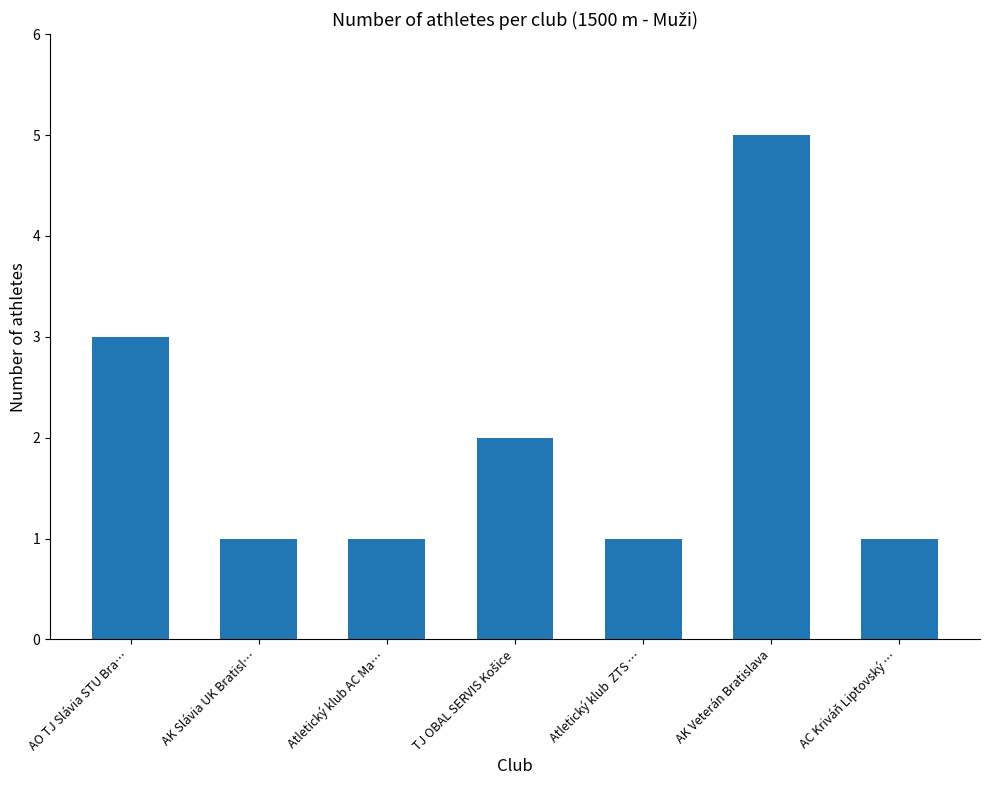

The value at AK Veterán Bratislava is 5. True or false?

True